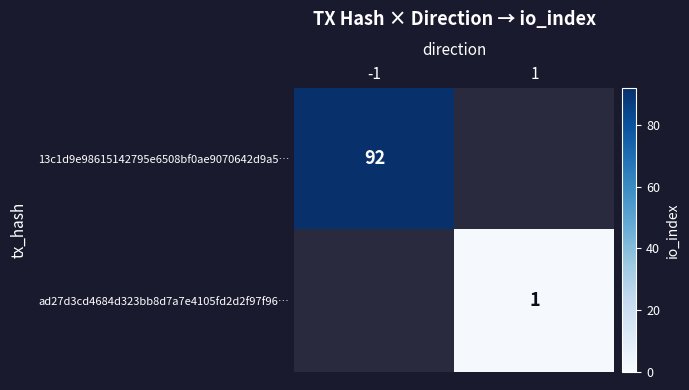

Is the value of 13c1d9e98615142795e6508bf0ae9070642d9a5… at -1 greater than the value of ad27d3cd4684d323bb8d7a7e4105fd2d2f97f96… at -1?

No